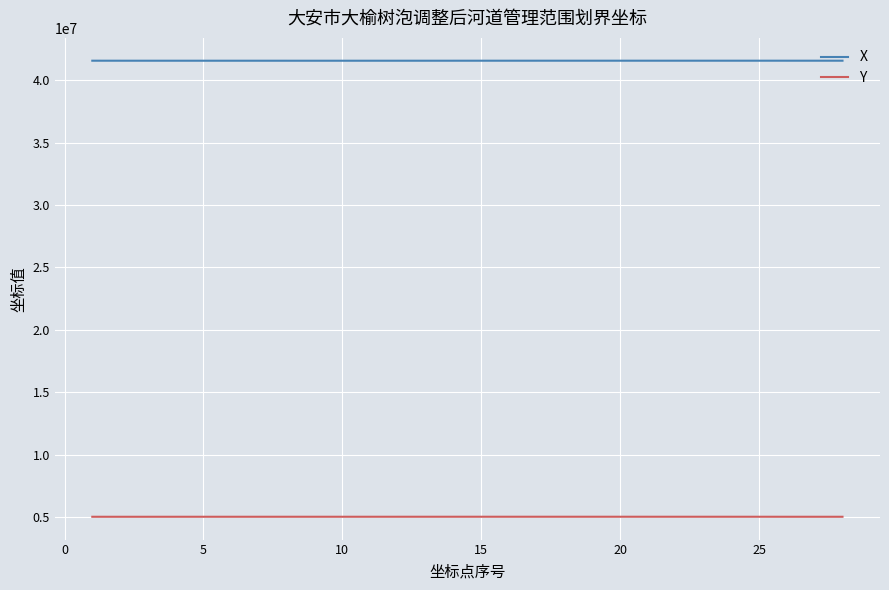

What is the difference between the maximum and minimum values in the X series?

2543.5